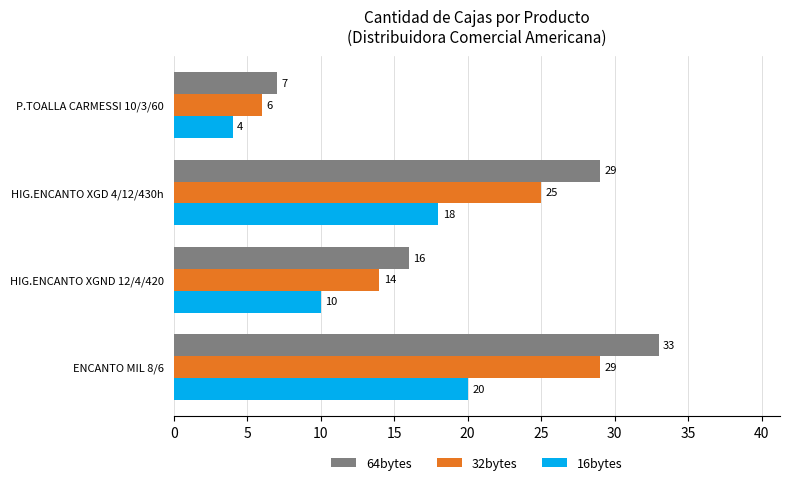

Which series has the largest total across all categories?

64bytes